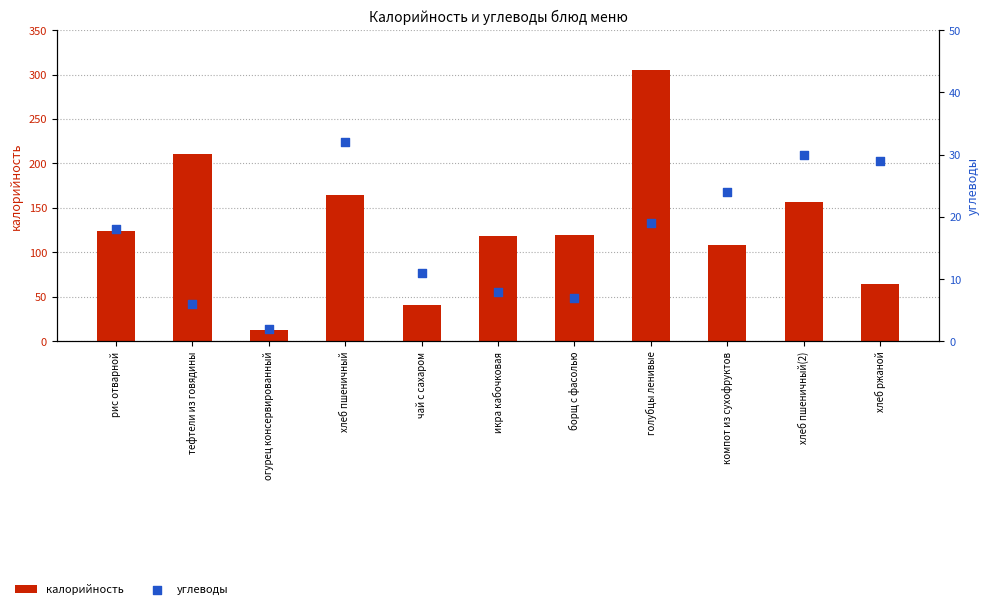

At how many categories does at least one series exceed 95?

8